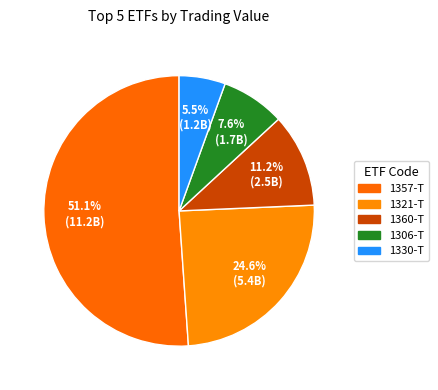

The 1330-T slice represents 19% of the pie. True or false?

False